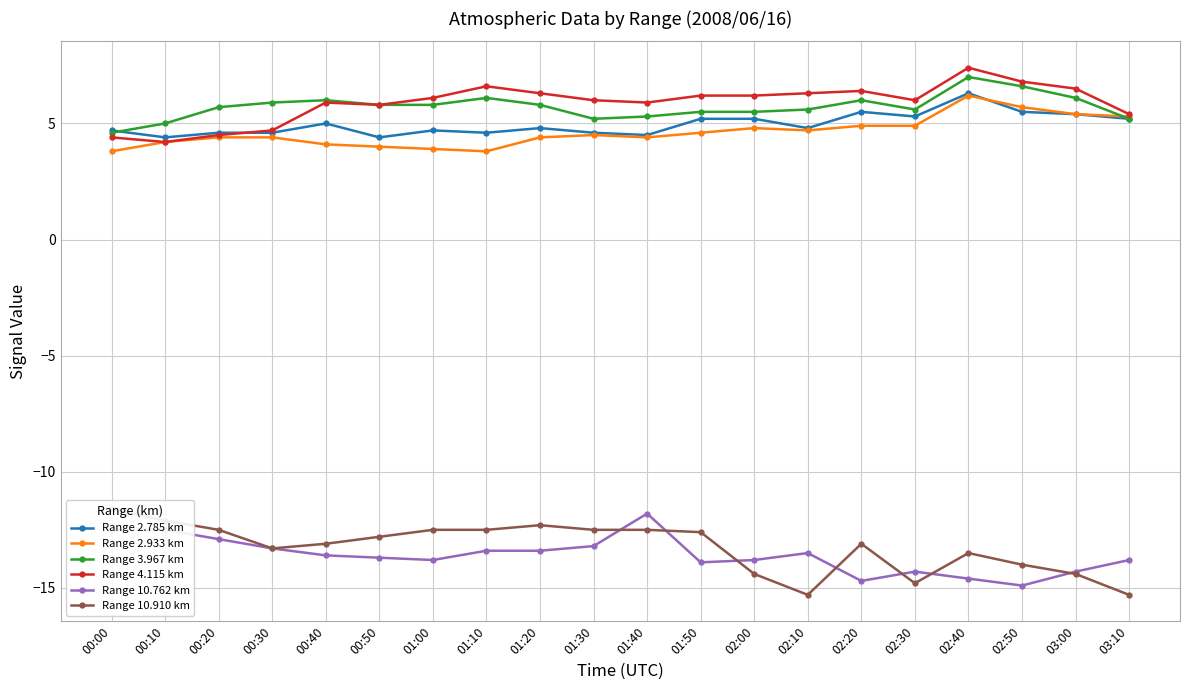

At which label does Range 2.933 km first exceed 4?

00:10